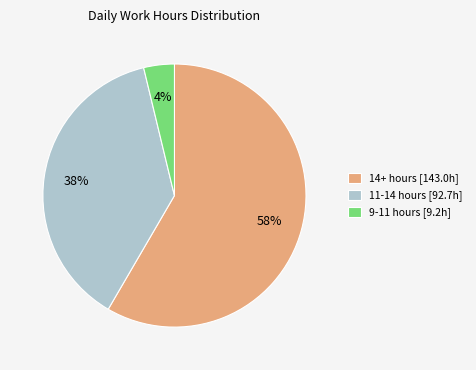

The 11-14 hours [92.7h] slice represents 23% of the pie. True or false?

False